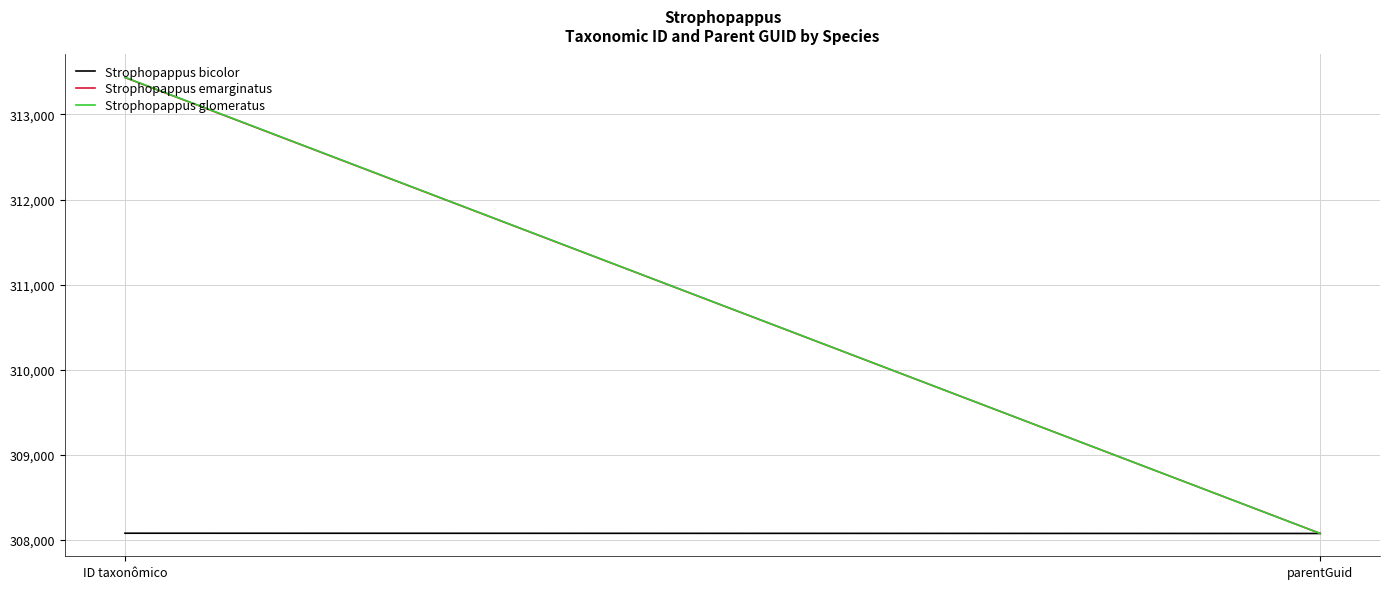

Where is Strophopappus bicolor nearest to the value 308079?

parentGuid